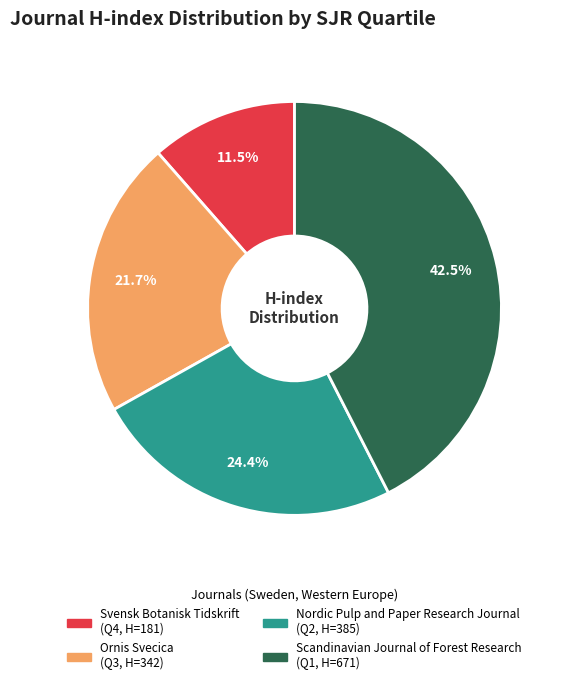

What percentage is the Ornis Svecica slice, to the nearest percent?

22%